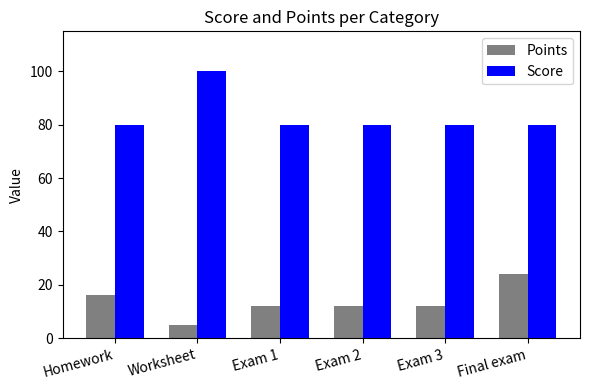

At which label does Score reach its peak?

Worksheet